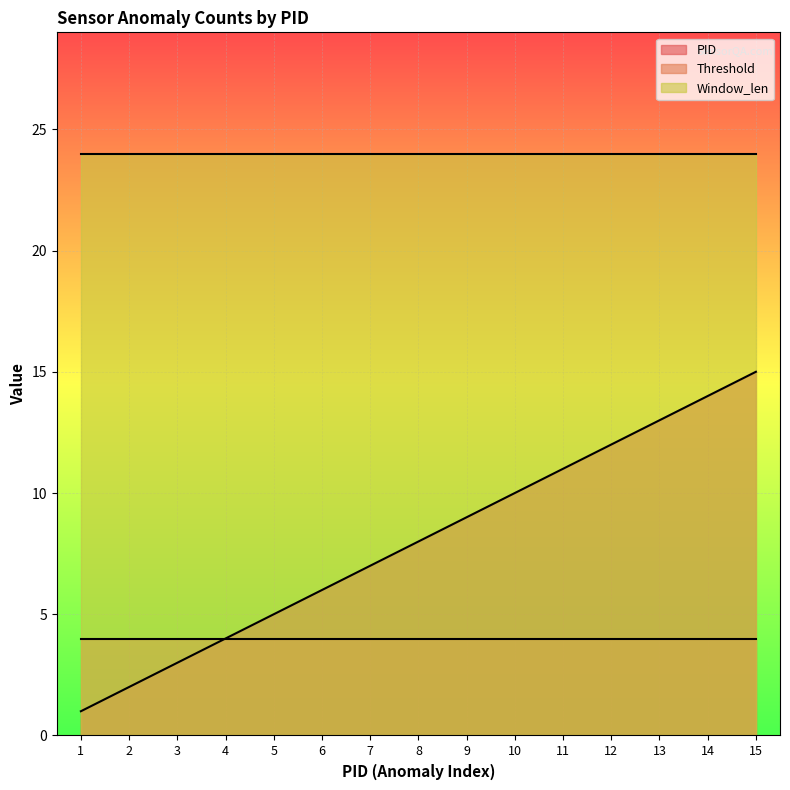

The value of Threshold at 14 is 1. True or false?

False